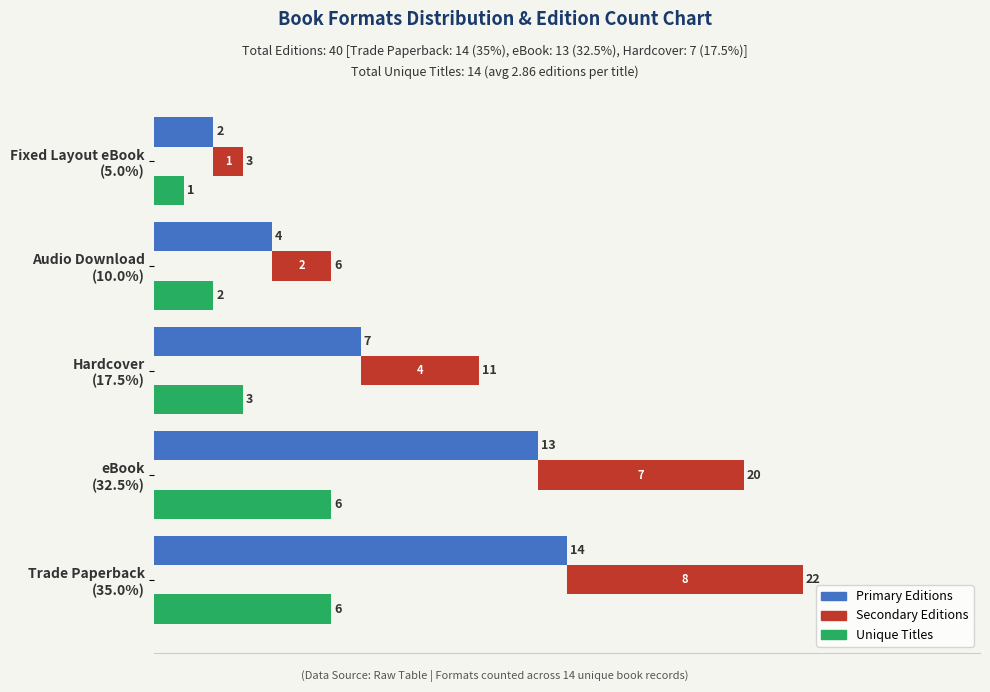

How many series are shown in this chart?

3